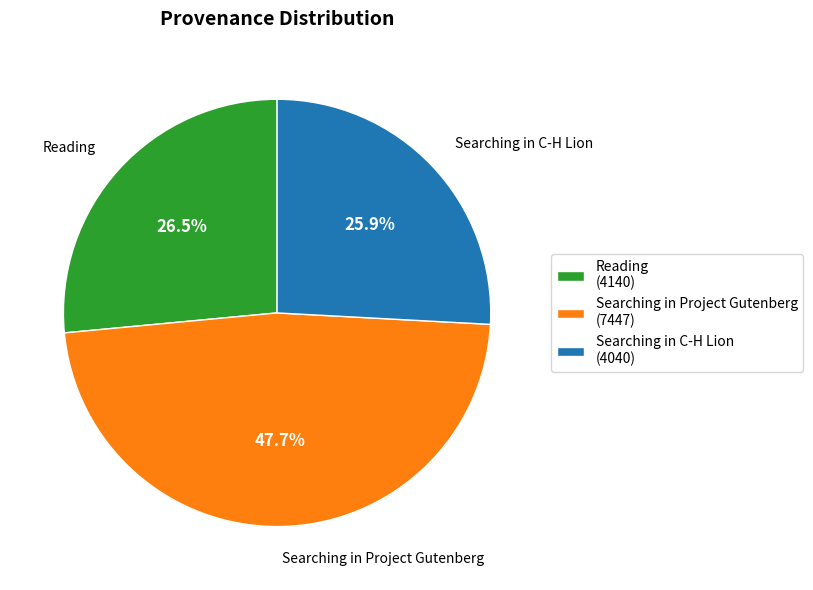

Is it true that Searching in C-H Lion is 26% of the pie?

True